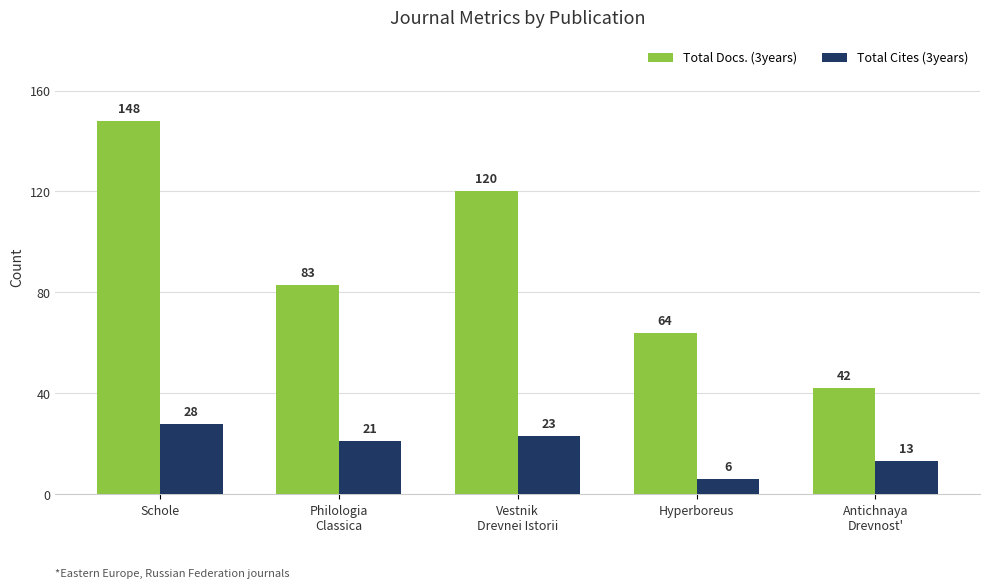

How many values in the Total Docs. (3years) series are below 83?

2